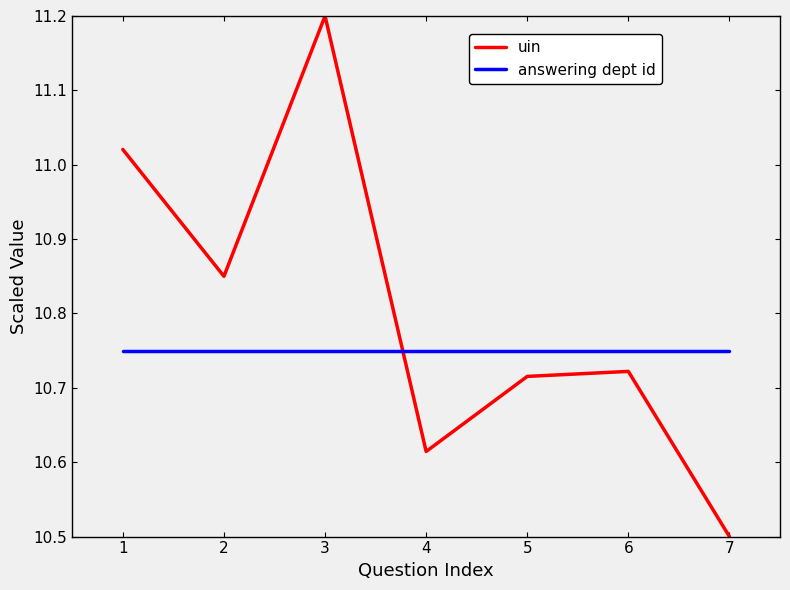

Is the value of uin at 1 greater than the value of answering dept id at 2?

Yes